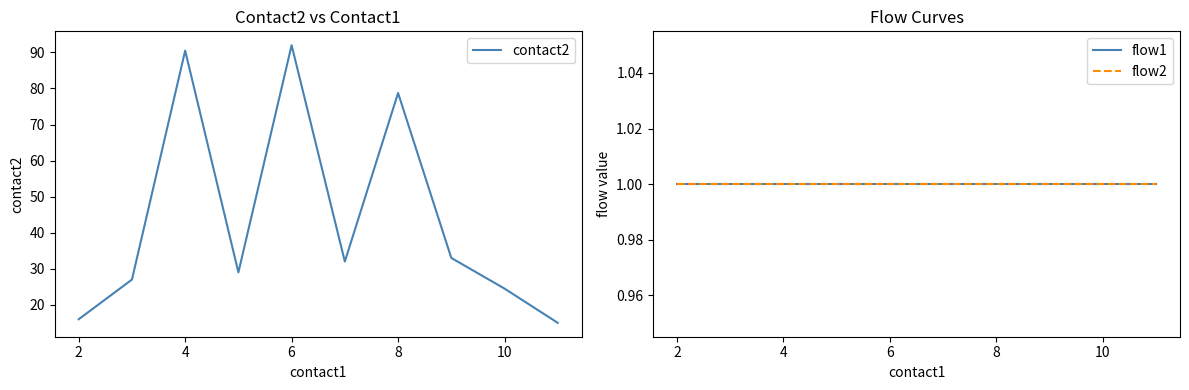

The value of contact2 at 8 is 78.8. True or false?

True